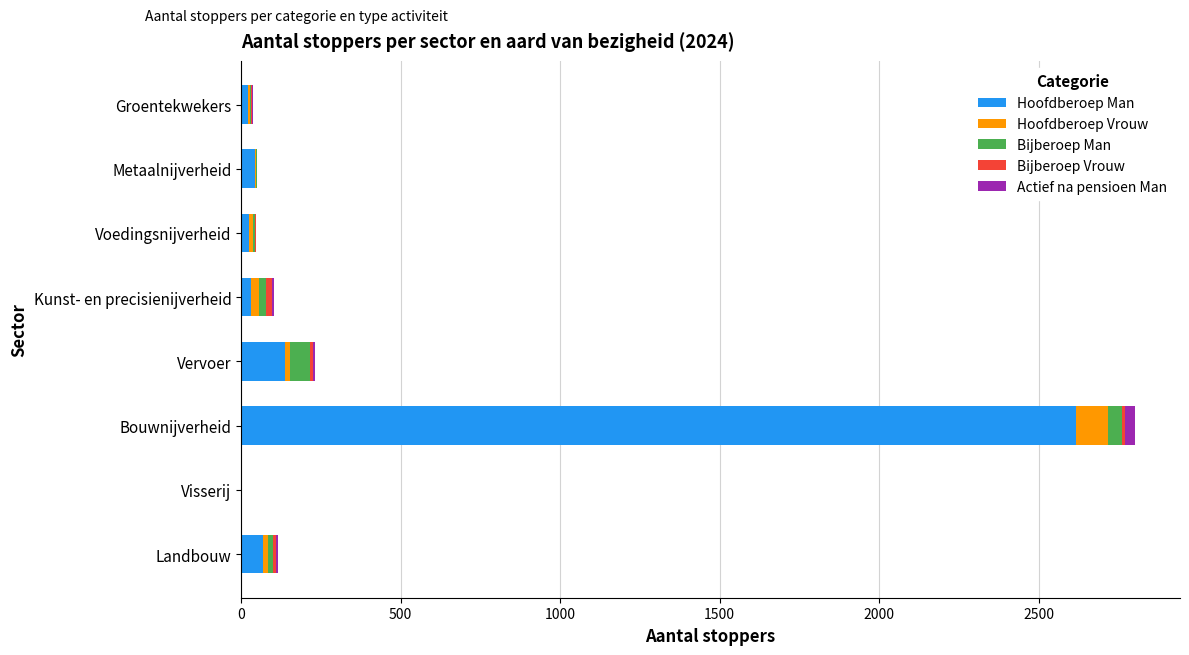

What is the maximum value for Hoofdberoep Man?

2618